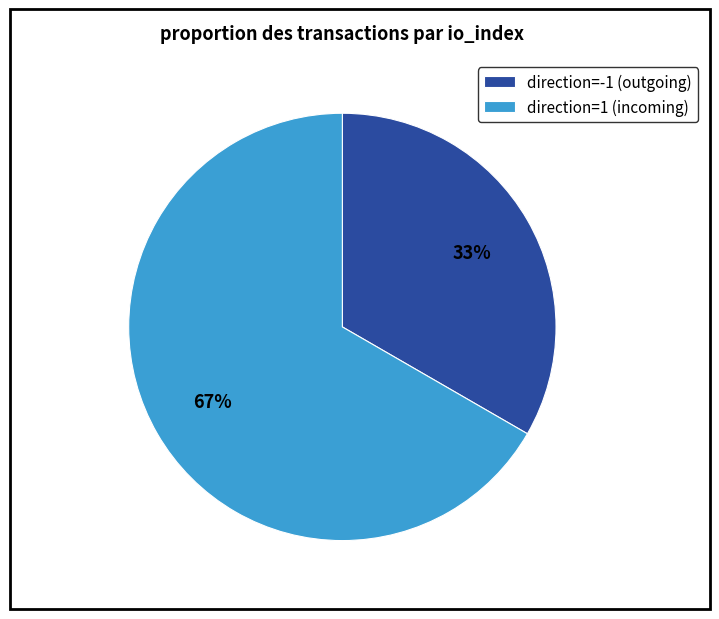

Which category accounts for the majority?

direction=1 (incoming)